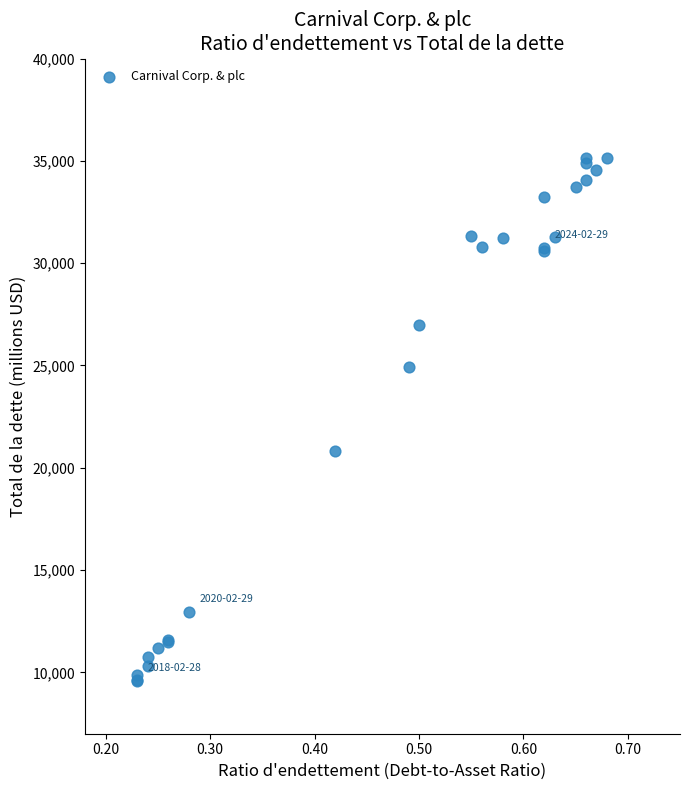

What Y value in the scatter plot is closest to 22347?

20805